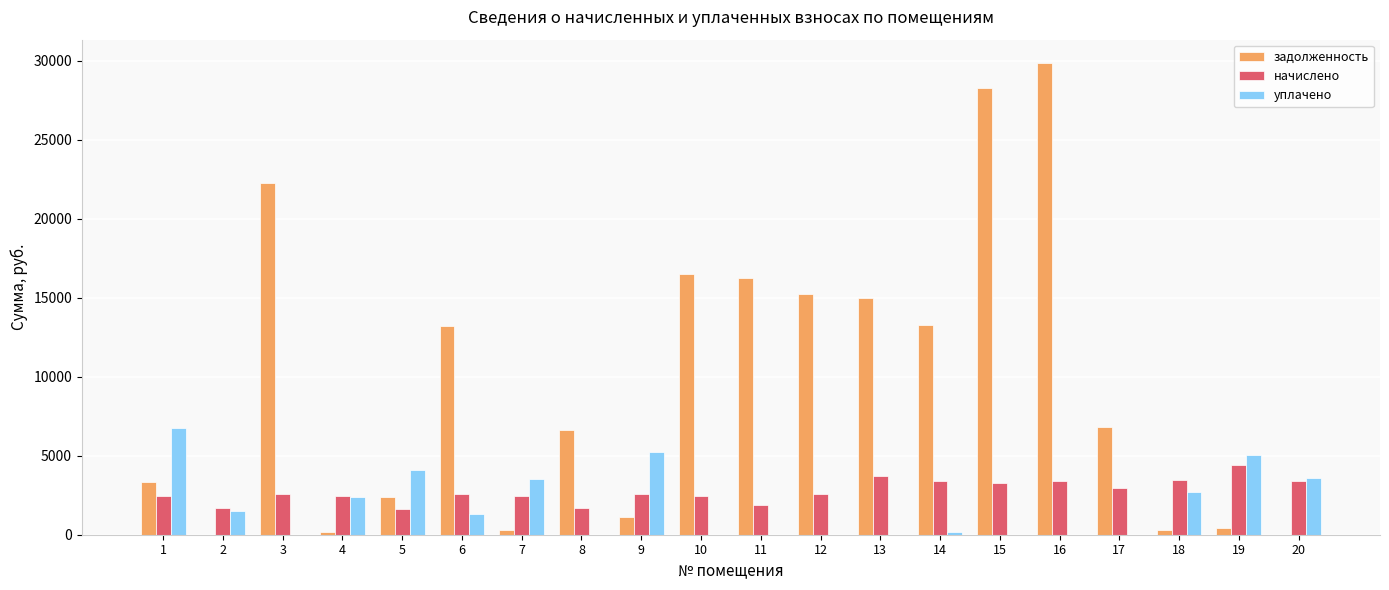

Which series has the widest spread of values?

задолженность